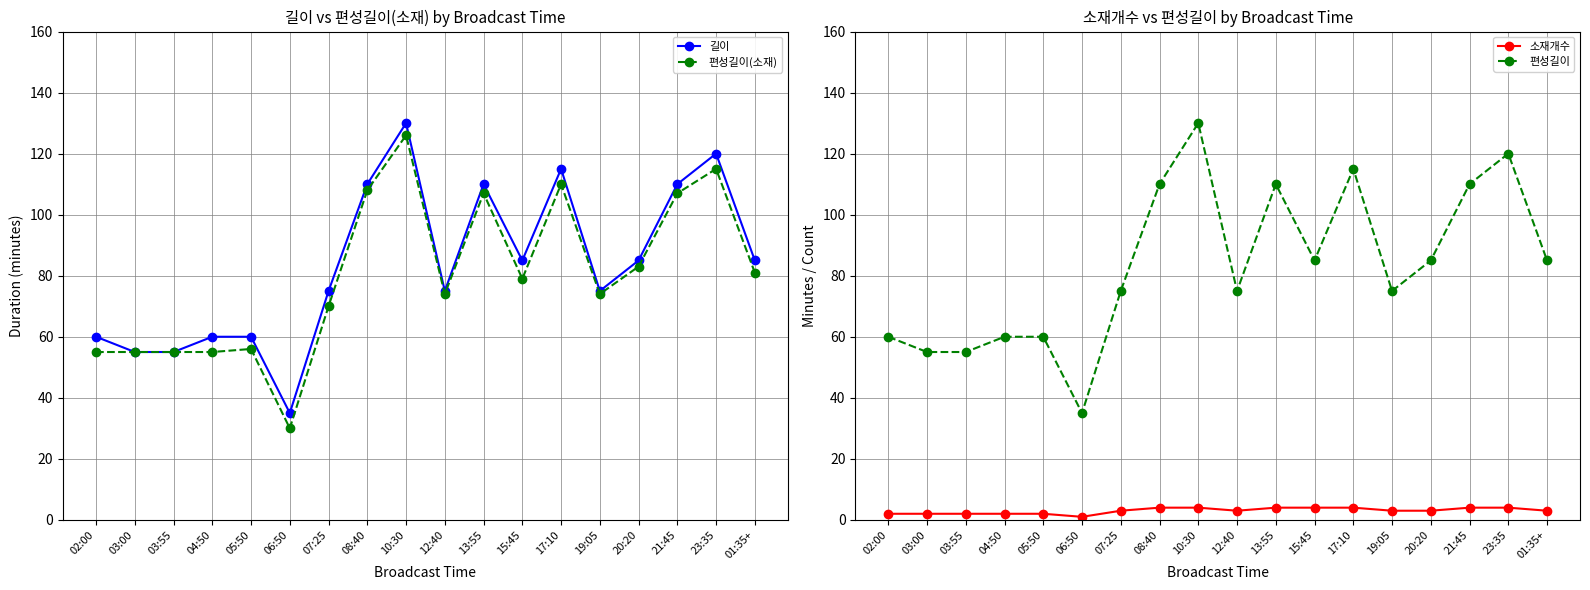

Is the value of 편성길이 at 13:55 greater than the value of 소재개수 at 04:50?

Yes